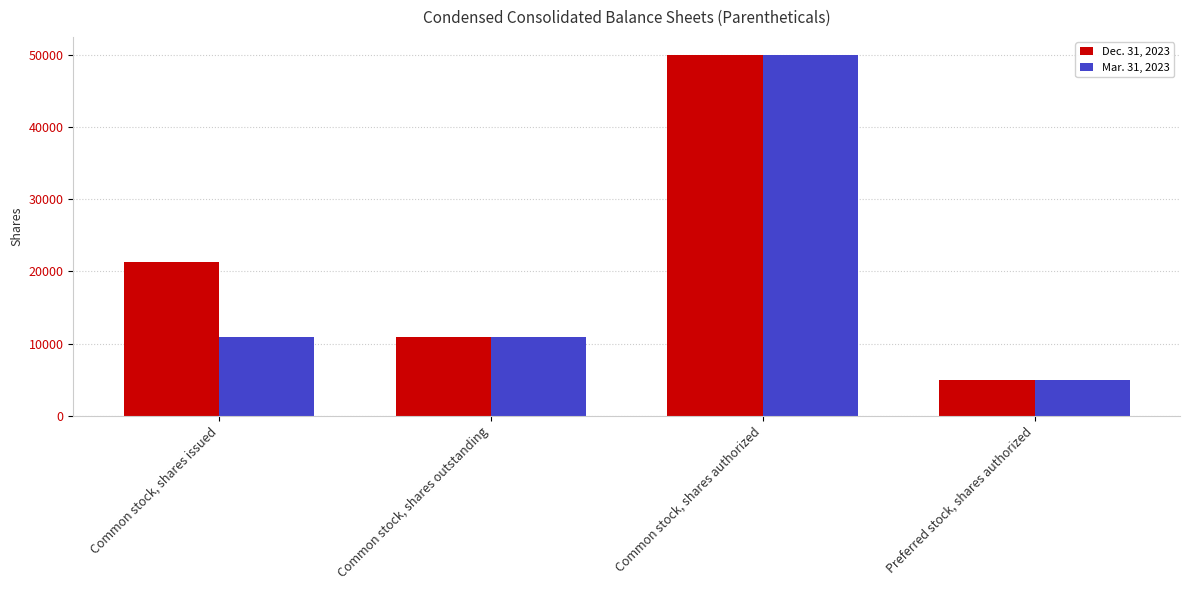

Rank the series by their average value, from highest to lowest.

Dec. 31, 2023, Mar. 31, 2023